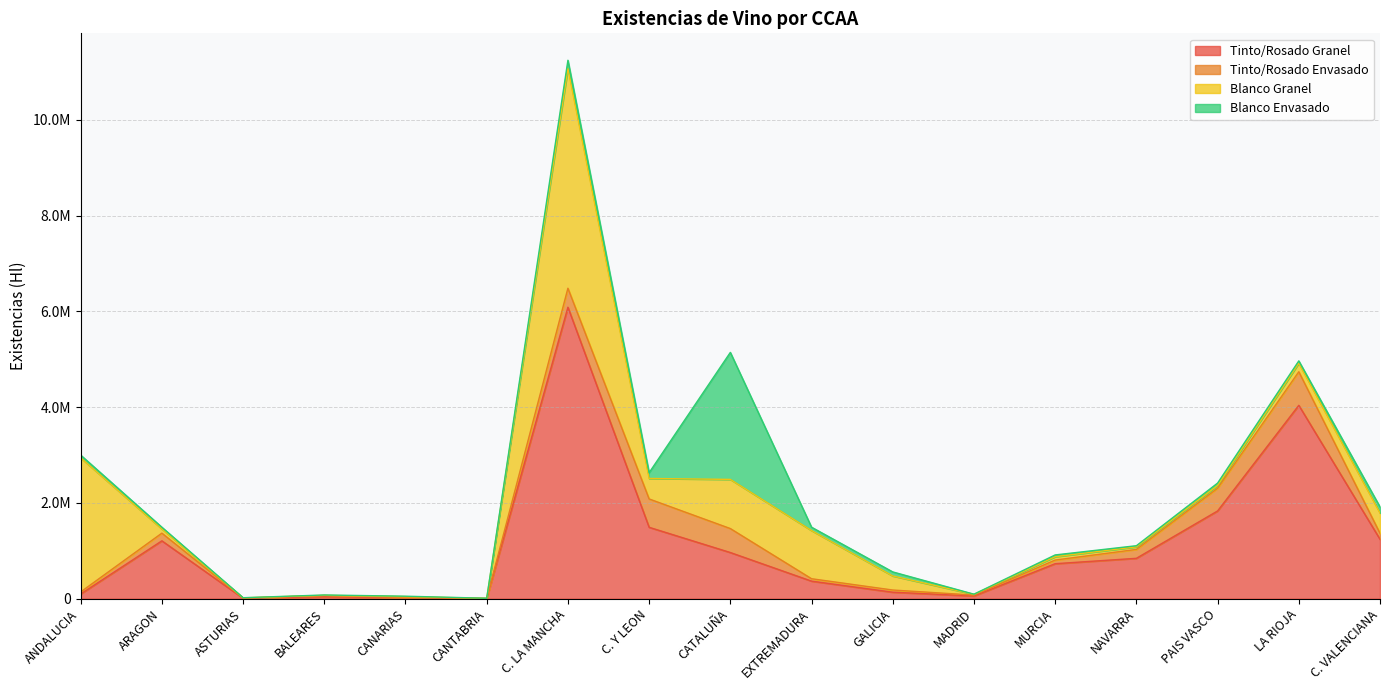

What is the minimum value shown in the chart?

1190